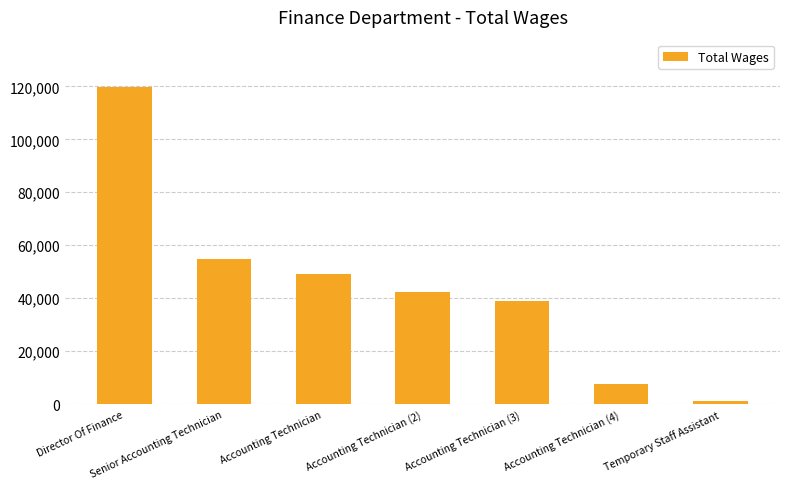

The value at Accounting Technician (3) is 38960. True or false?

True